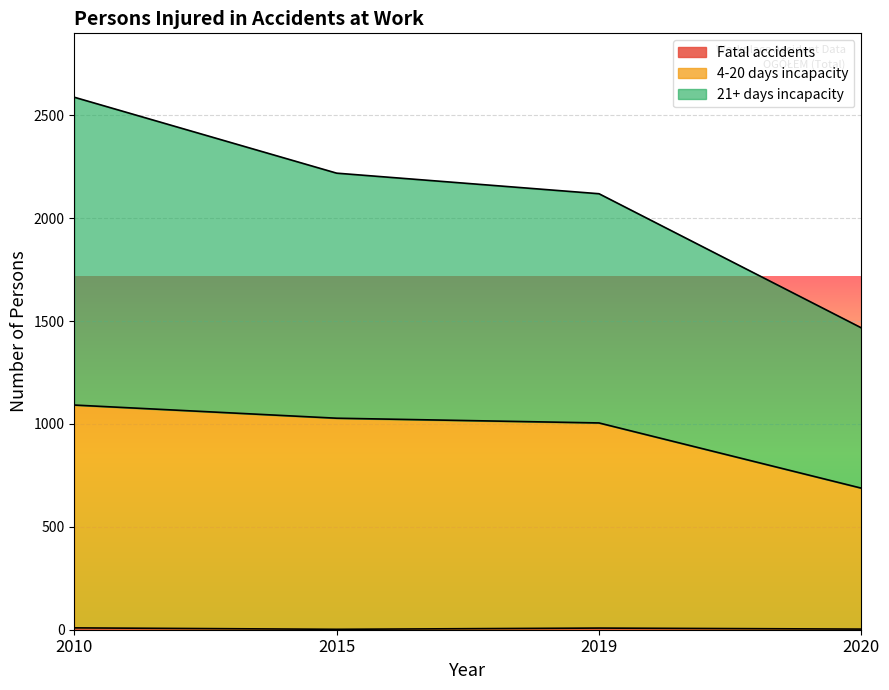

True or false: 21+ days incapacity and 4-20 days incapacity cross at least once.

False